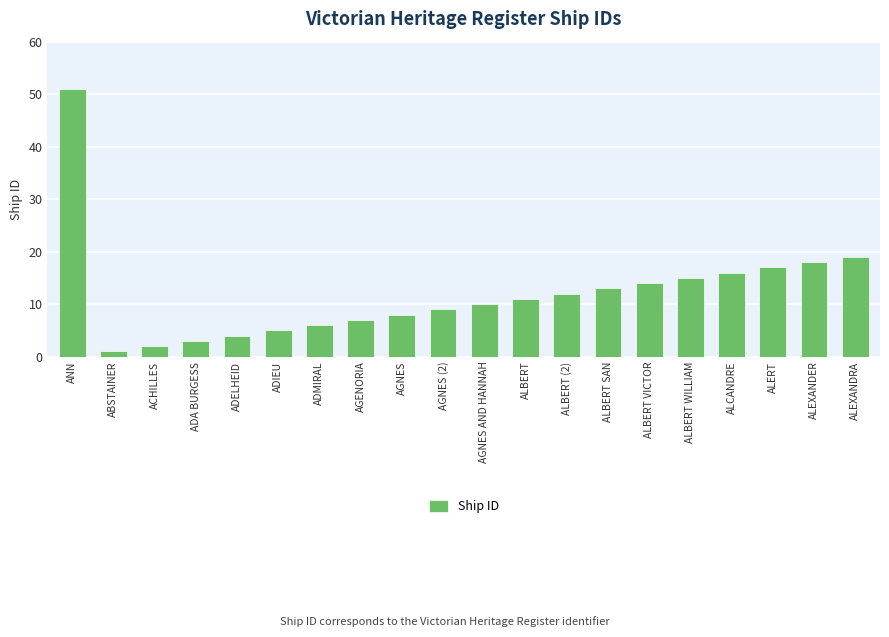

List the labels in order of value, largest first.

ANN, ALEXANDRA, ALEXANDER, ALERT, ALCANDRE, ALBERT WILLIAM, ALBERT VICTOR, ALBERT SAN, ALBERT (2), ALBERT, AGNES AND HANNAH, AGNES (2), AGNES, AGENORIA, ADMIRAL, ADIEU, ADELHEID, ADA BURGESS, ACHILLES, ABSTAINER